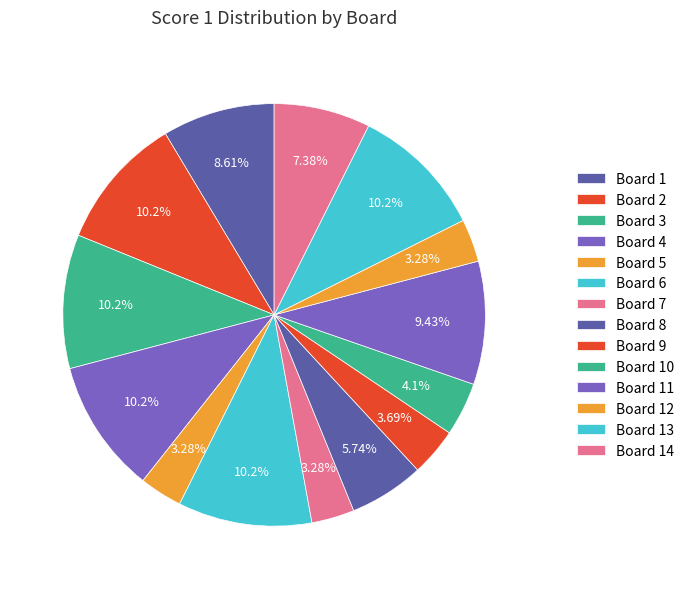

Which category has the biggest portion of the pie?

Board 2